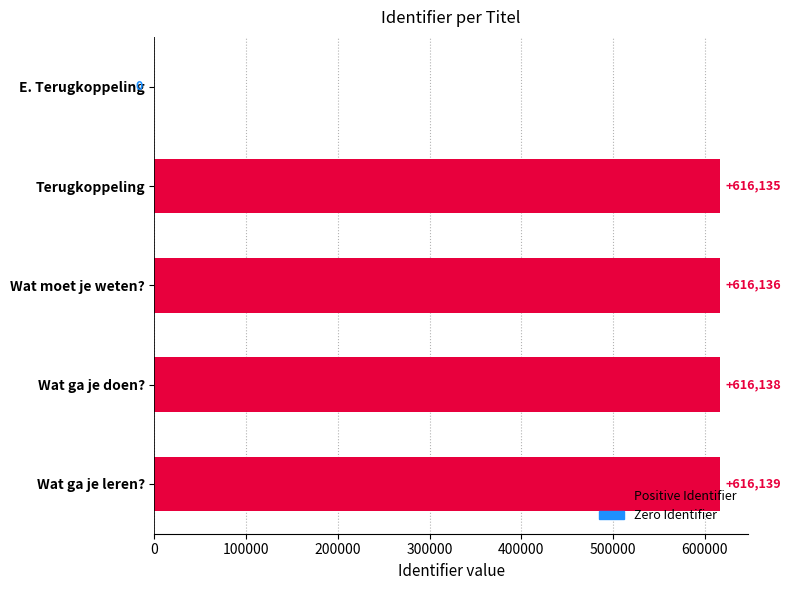

Reading bottom to top, extract all data points from this chart.

Wat ga je leren?=616139	Wat ga je doen?=616138	Wat moet je weten?=616136	Terugkoppeling=616135	E. Terugkoppeling=0